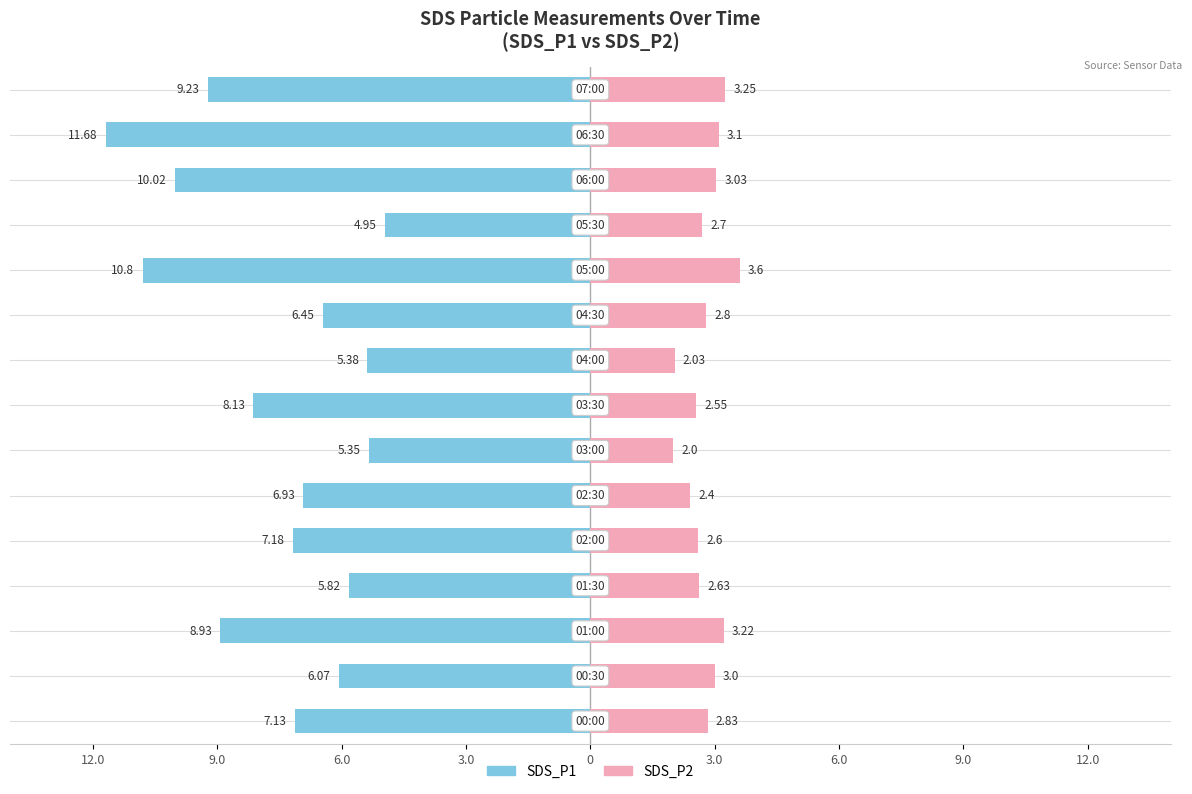

What position from the left is 07:00?

15